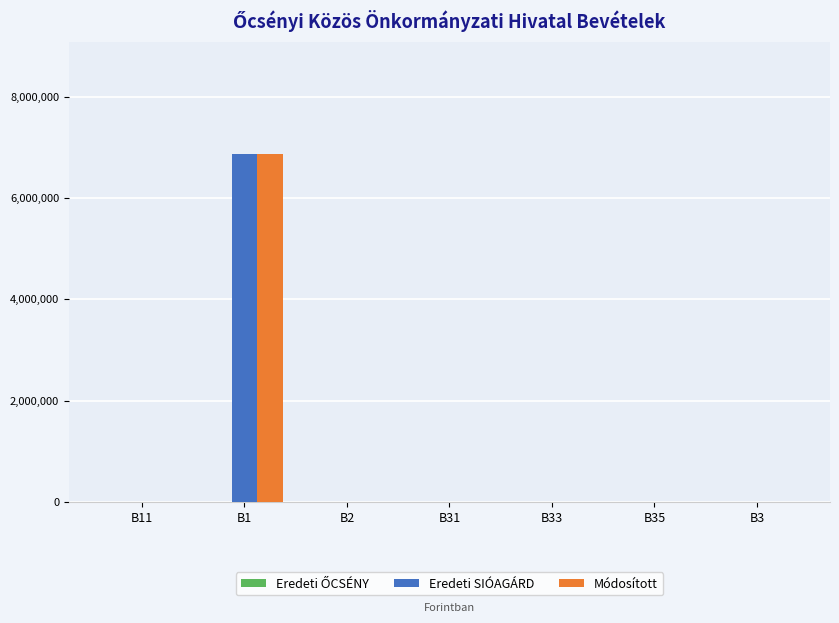

Are the bars horizontal?

No